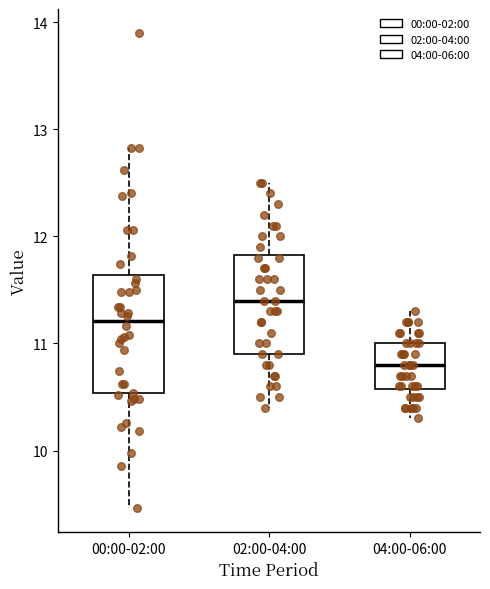

Reading left to right, transcribe this box plot: for each box, give where its median line is, the range the box spans, and where its two whiskers end, as read against the y-axis. The values are not printed on the chart, so give them approximately, as read against the axis.

00:00-02:00: median 11.2, box 10.5 to 11.6, whiskers 9.5 to 12.8
02:00-04:00: median 11.4, box 10.9 to 11.8, whiskers 10.4 to 12.5
04:00-06:00: median 10.8, box 10.6 to 11.0, whiskers 10.3 to 11.3